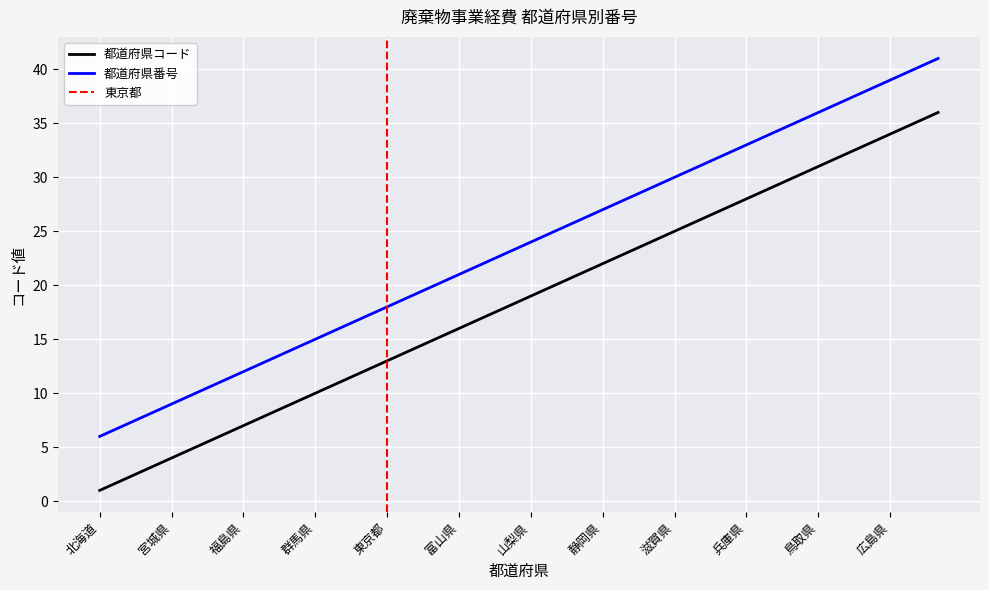

Reading left to right, what are all the values shown in this chart?

都道府県コード: 1	2	3	4	5	6	7	8	9	10	11	12	13	14	15	16	17	18	19	20	21	22	23	24	25	26	27	28	29	30	31	32	33	34	35	36
都道府県番号: 6	7	8	9	10	11	12	13	14	15	16	17	18	19	20	21	22	23	24	25	26	27	28	29	30	31	32	33	34	35	36	37	38	39	40	41